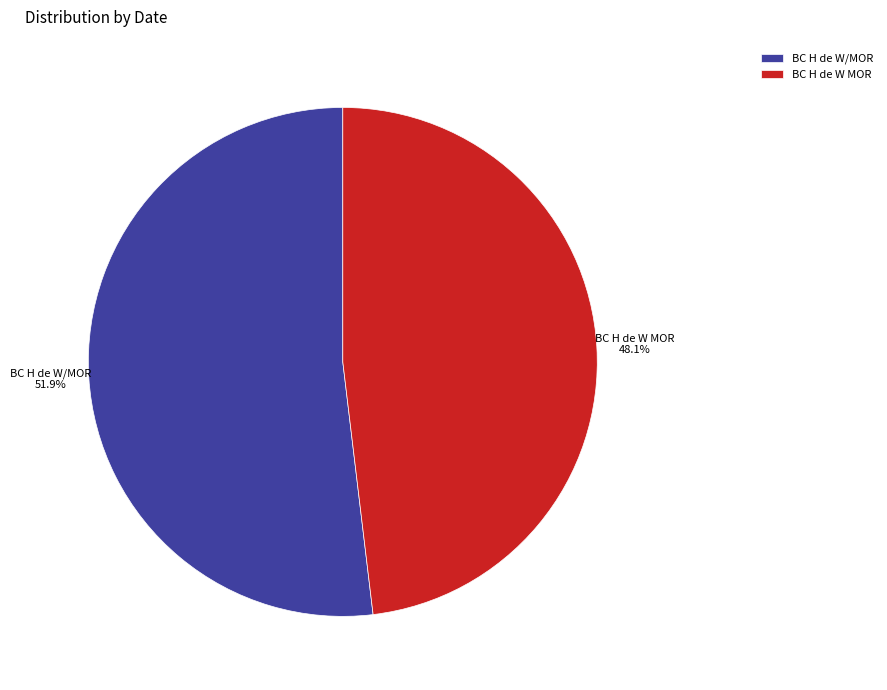

Which slice is the smallest?

BC H de W MOR